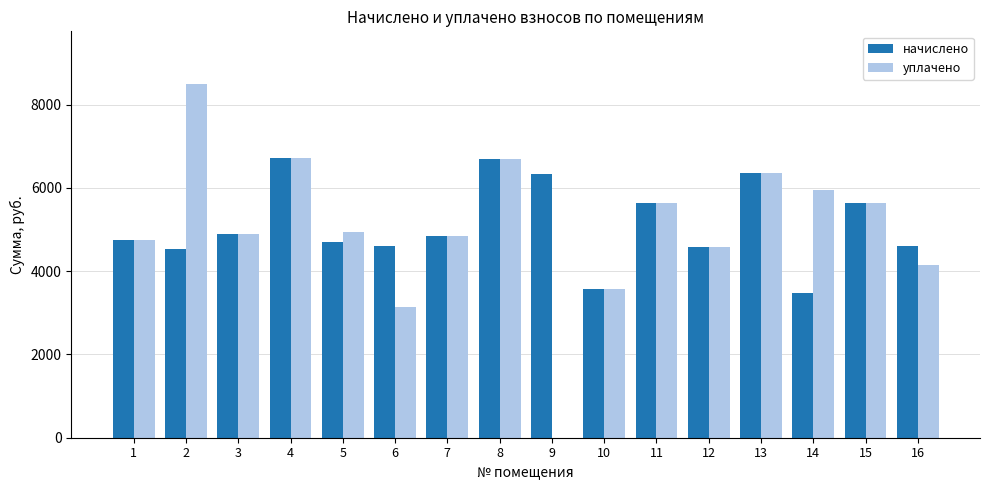

Which series has the largest total across all categories?

начислено